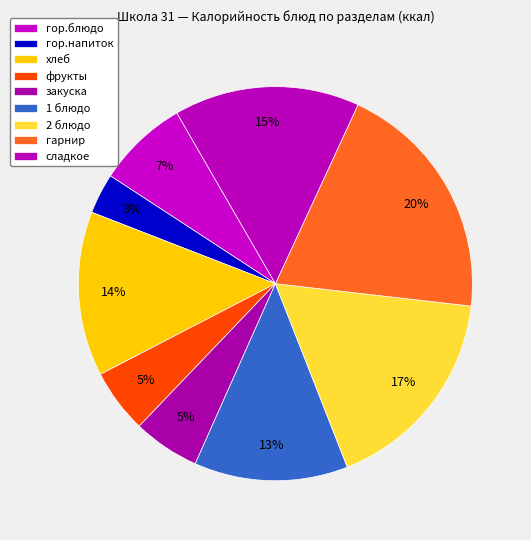

To the nearest percent, what portion does гор.напиток represent?

3%